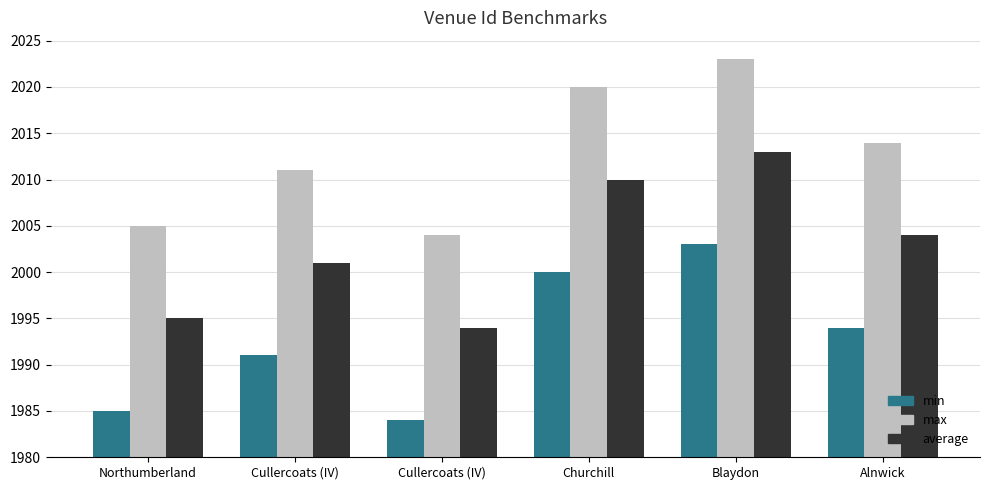

List the series in order of their overall mean, highest first.

max, average, min